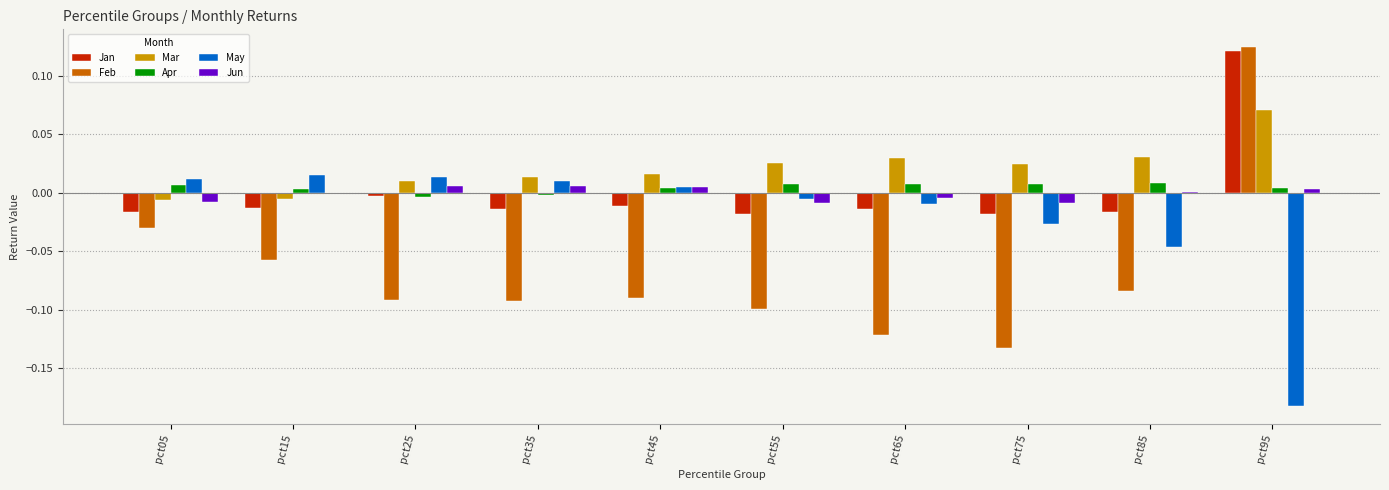

Which series has the largest total across all categories?

Mar